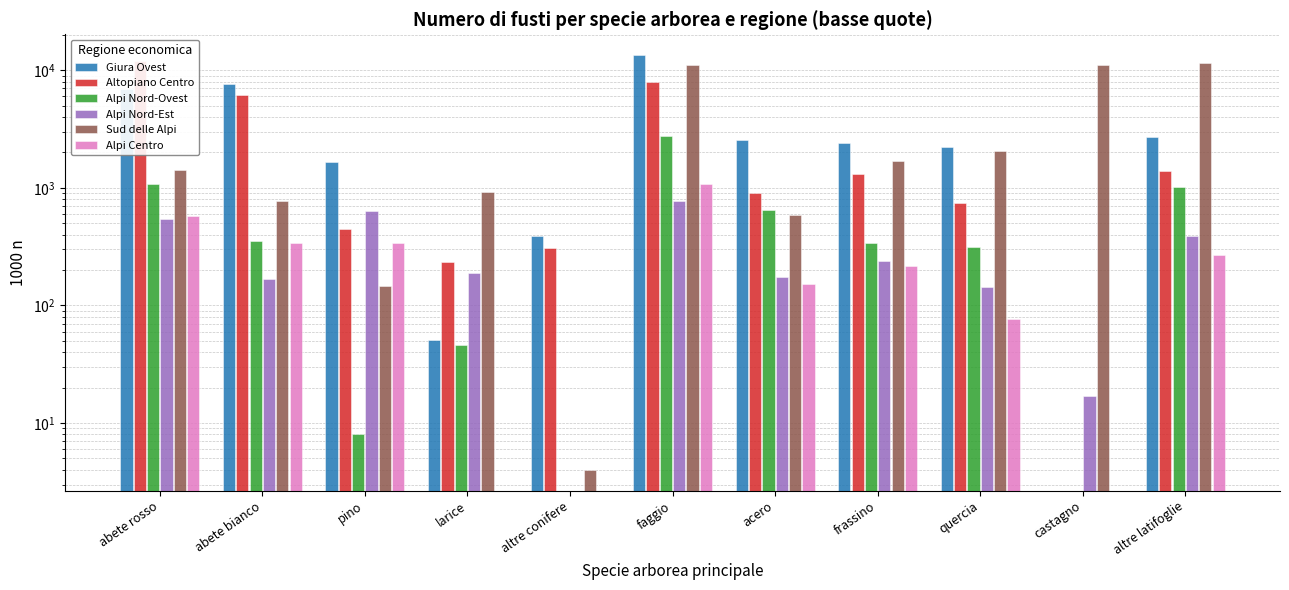

Rank the categories by Sud delle Alpi value from lowest to highest.

altre conifere, pino, acero, abete bianco, larice, abete rosso, frassino, quercia, faggio, castagno, altre latifoglie